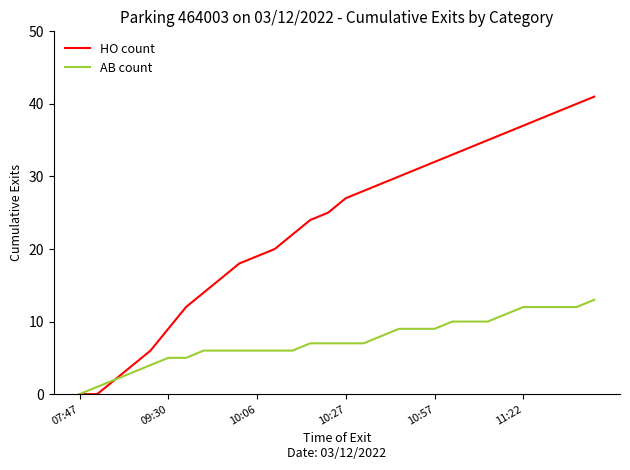

Which series has the largest total across all categories?

HO count